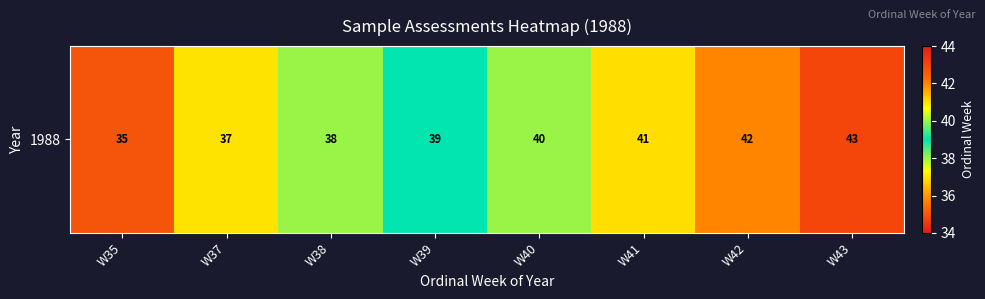

Which has a higher value, W41 or W40?

W41